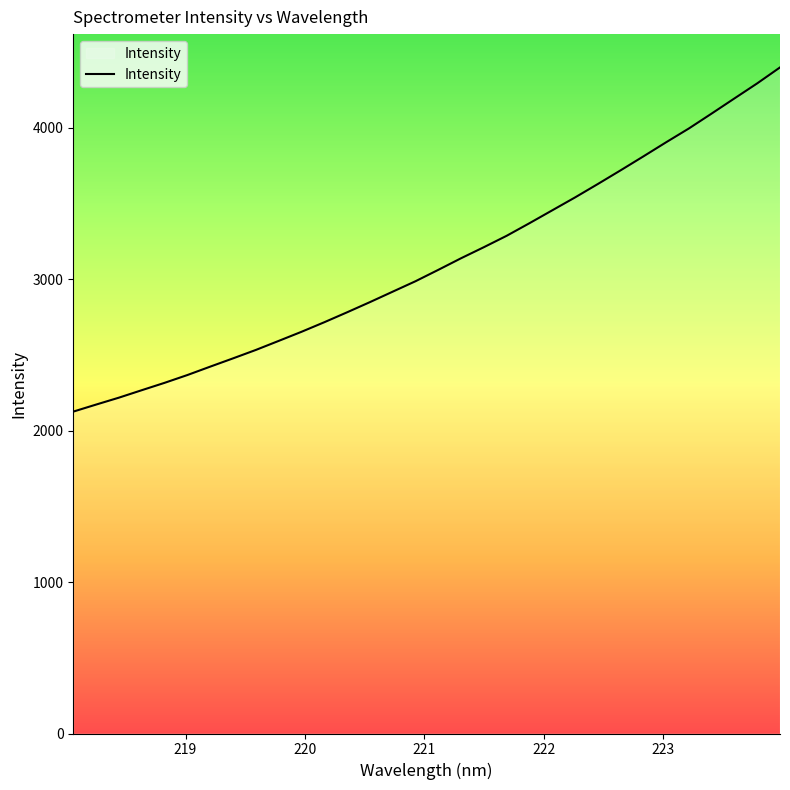

True or false: the data has more than 0 interior local peaks.

False